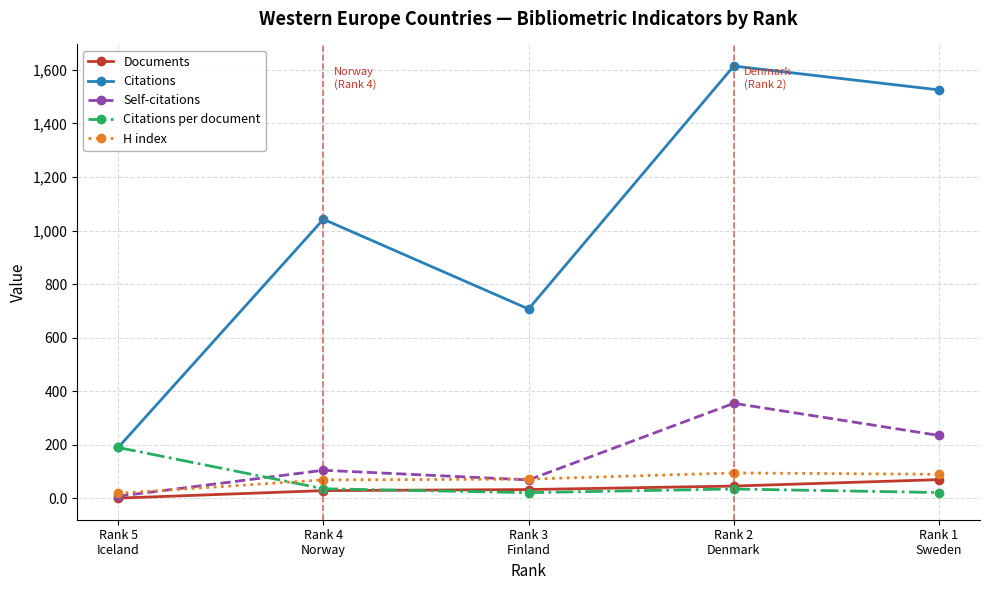

What is the value of the H index point at the 4th from the left?

95.0